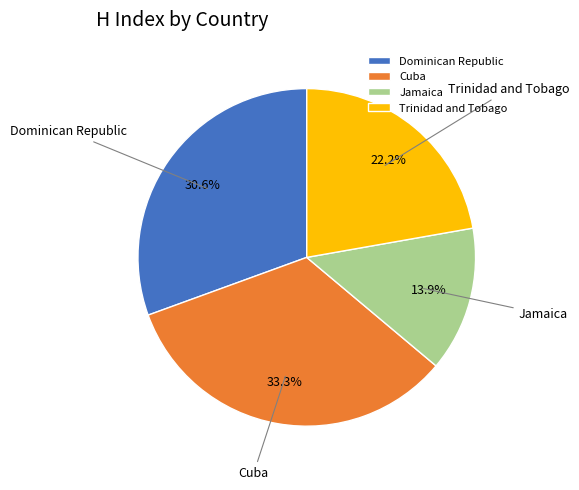

To the nearest percent, what is the difference between the largest and smallest slice percentages?

19%